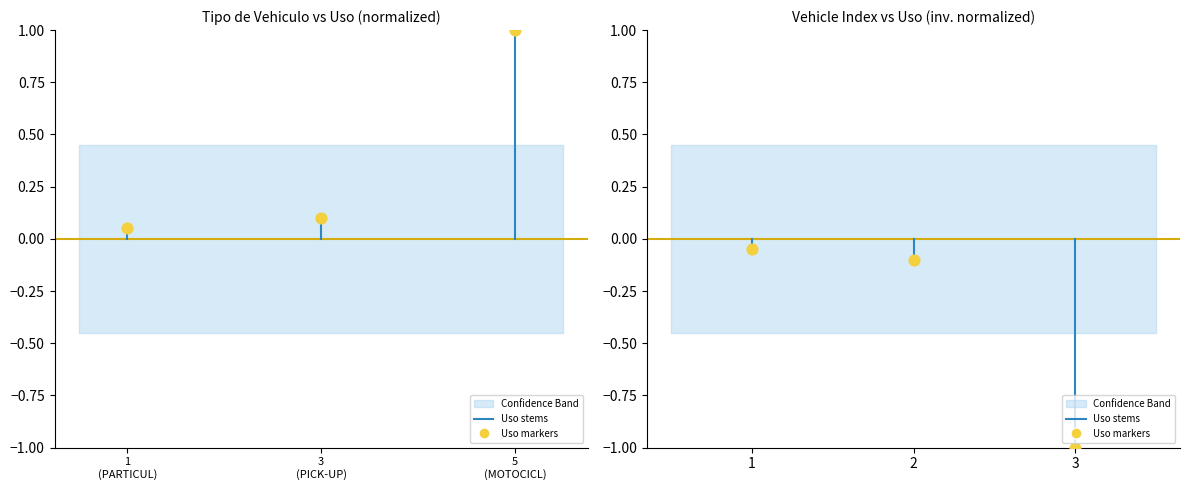

What is the change in value from 1 (PARTICUL) to 5 (MOTOCICL)?

+0.9